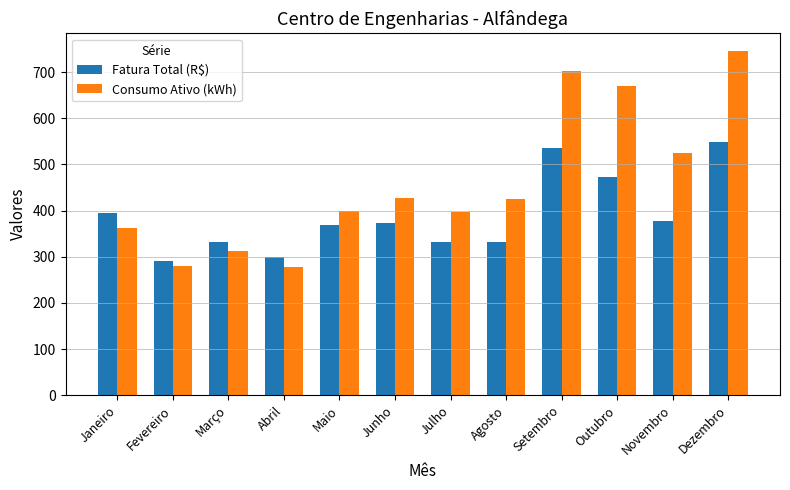

How many groups of bars are there?

12